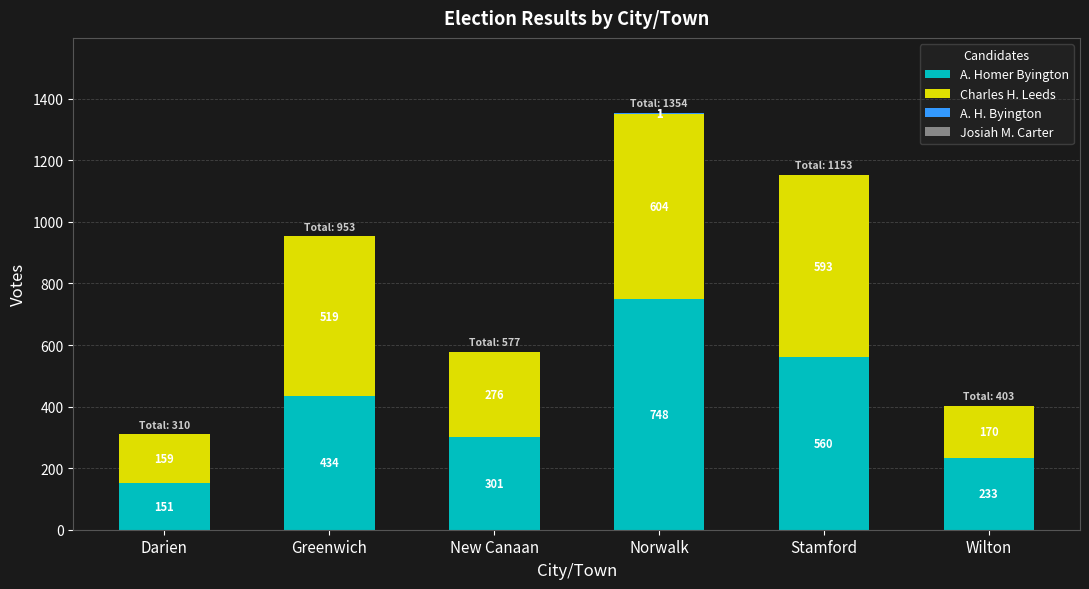

How many A. Homer Byington values are between 233 and 560?

4